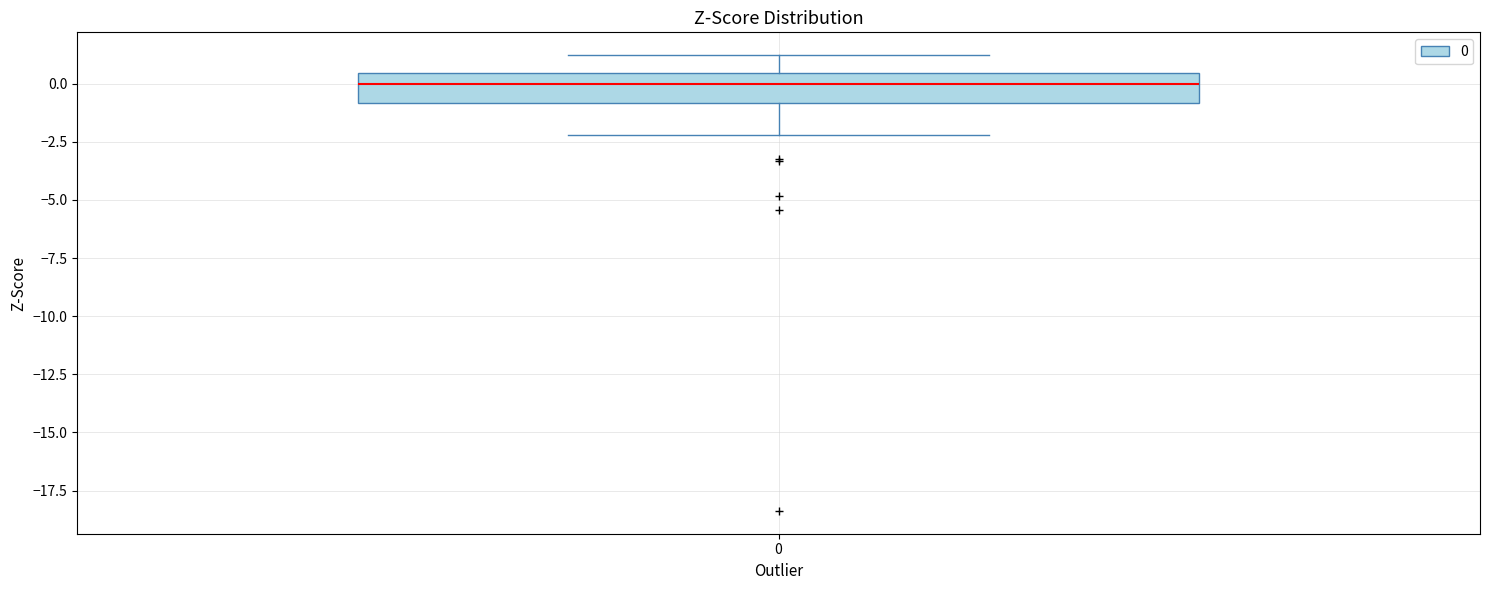

Read this box plot against the y-axis: the position of the median line, the range covered by the box, and the ends of both whiskers. The values are not printed on the chart, so give them approximately, as read against the axis.

median 0.0, box -1.0 to 0.5, whiskers -2.0 to 1.0